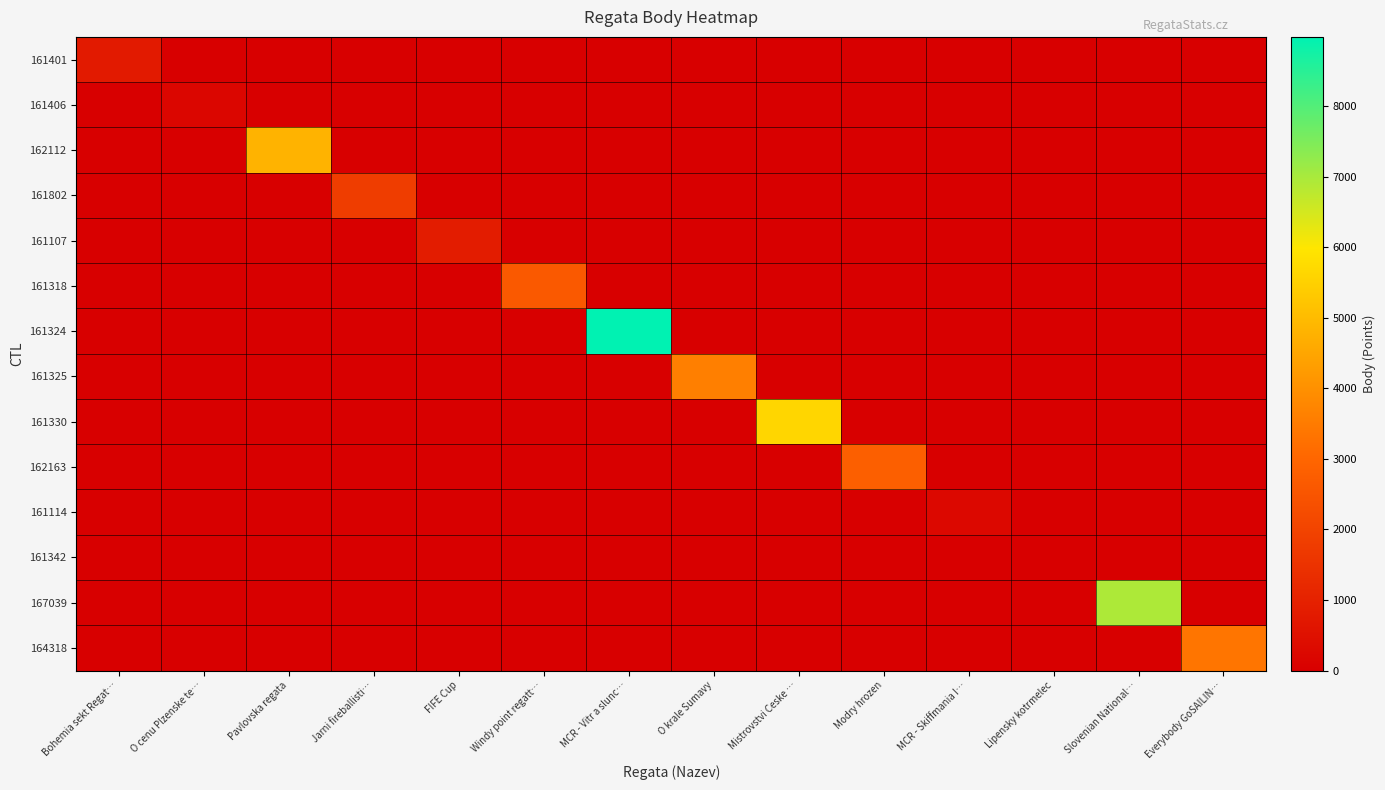

Between Bohemia sekt Regat… and Slovenian National…, which series saw the biggest shift?

167039